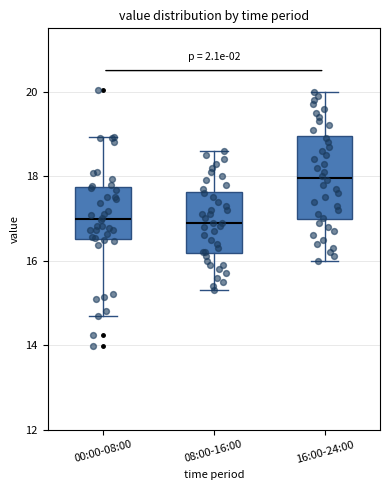

Which box is the tallest, from its lower edge to its upper edge?

16:00-24:00